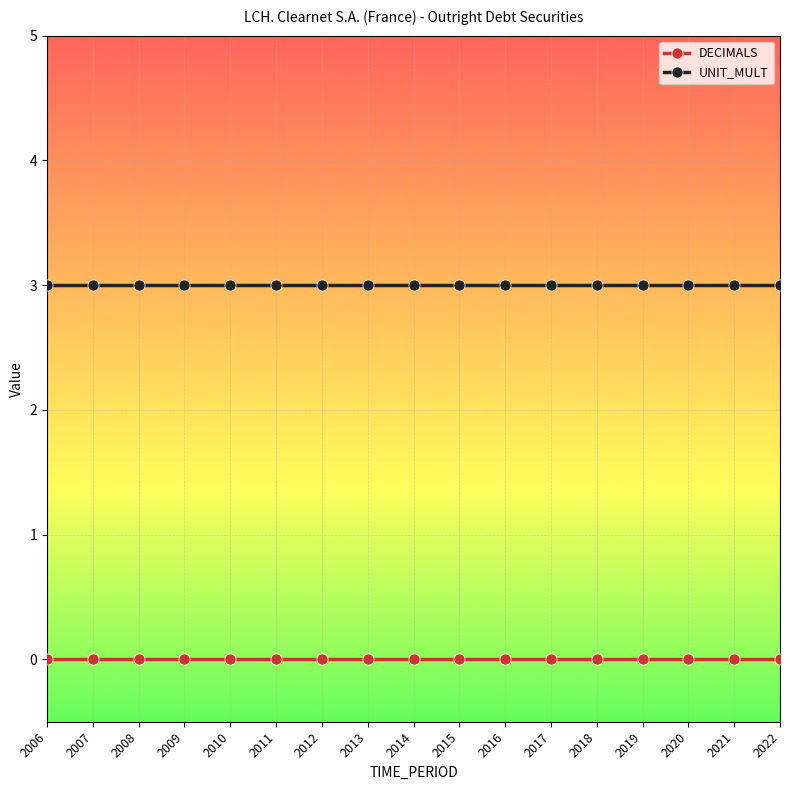

Is the value of DECIMALS at 2011 greater than the value of UNIT_MULT at 2017?

No